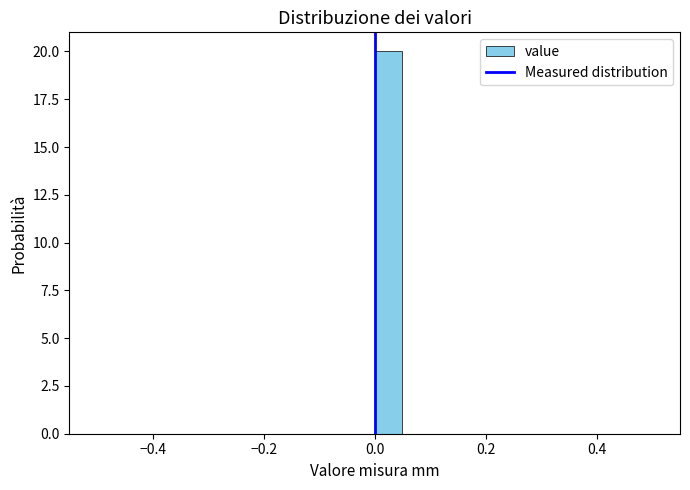

Read against the x-axis, roughly where is the centre of the tallest bar?

0.02